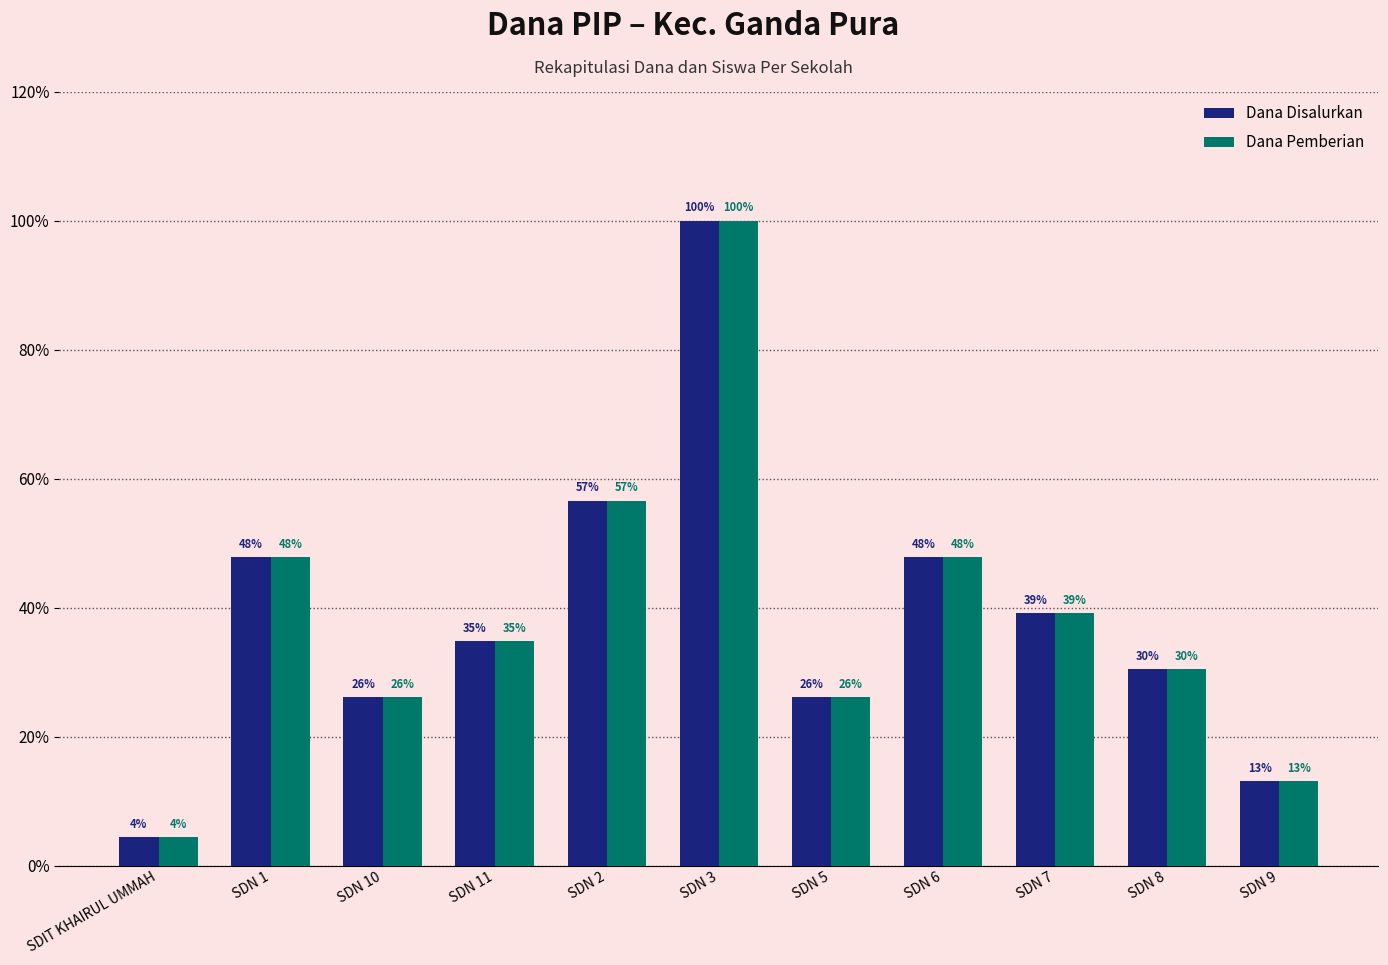

Are the bars grouped side by side (vs. stacked)?

Yes